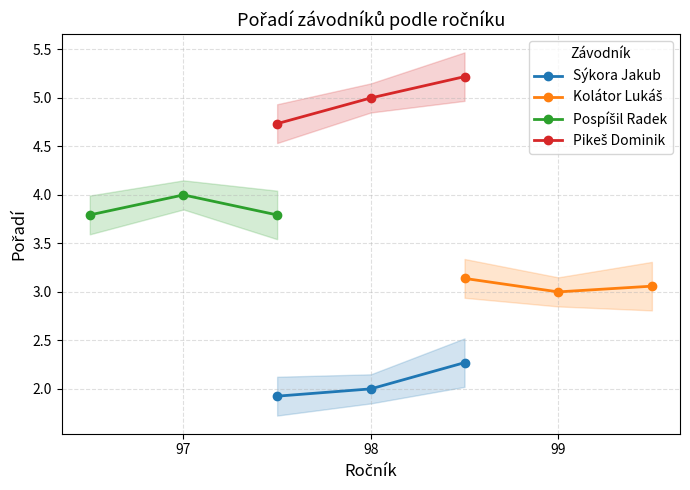

Does the chart display data point markers on the line(s)?

Yes